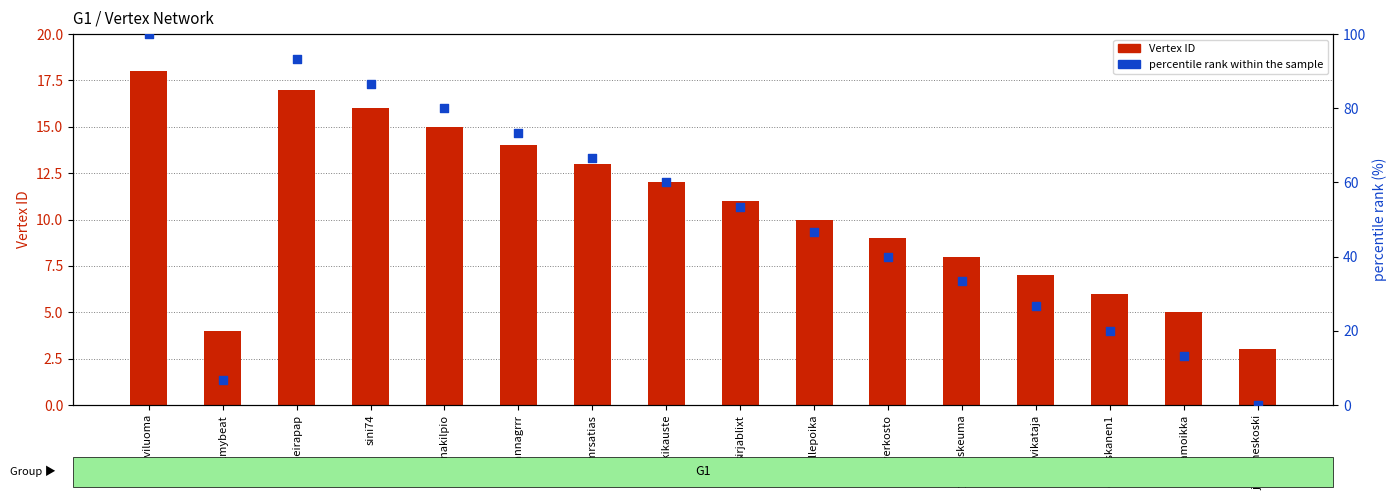

At which category is the sum across all series the highest?

jrviluoma